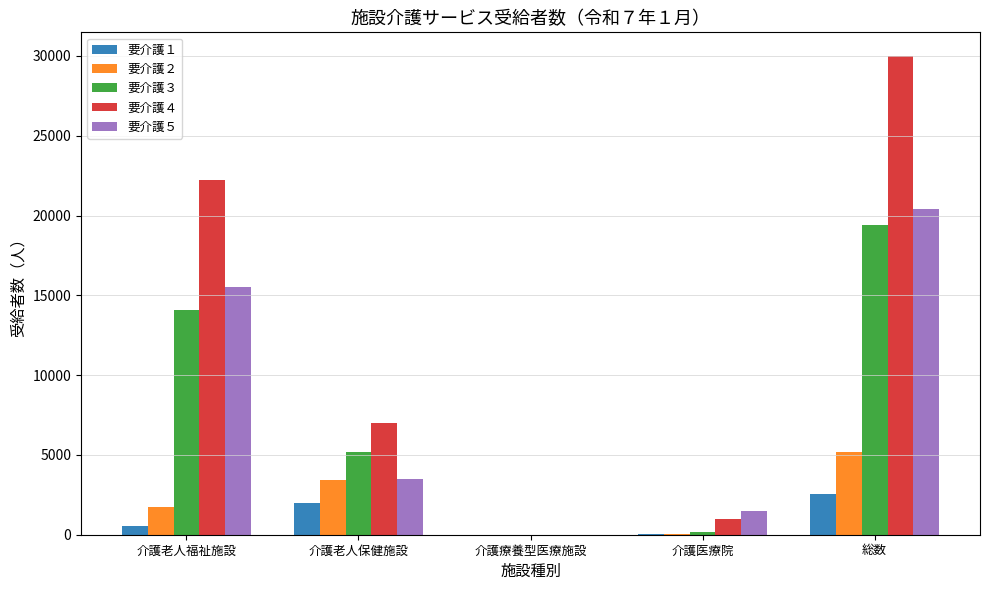

Which category has the highest value in the 要介護２ series?

総数